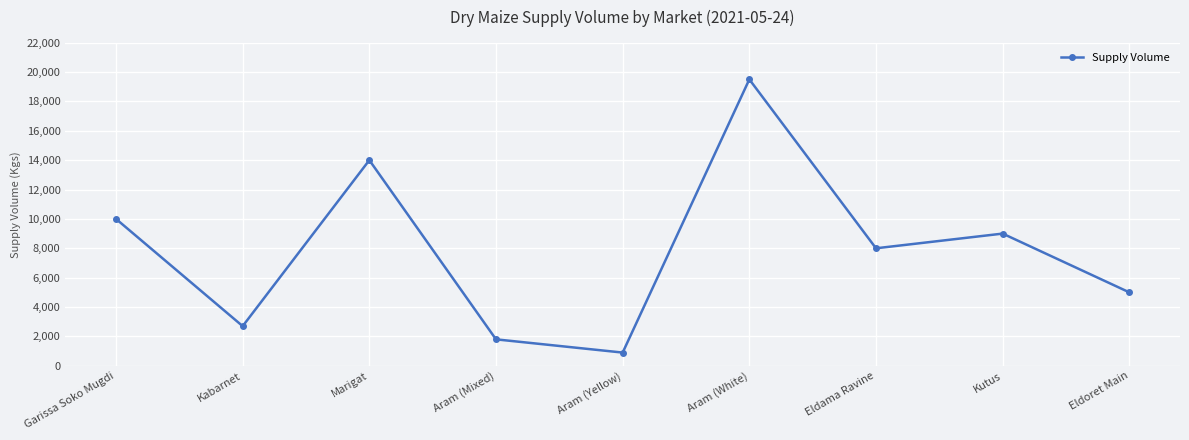

What is the greatest value displayed?

19500